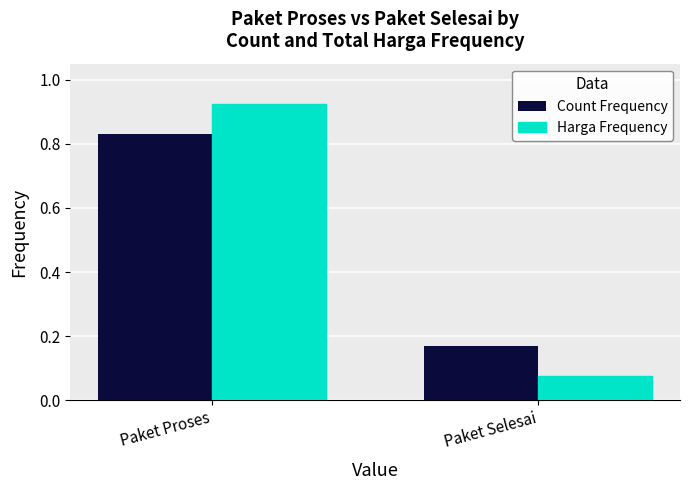

At which category is the sum across all series the highest?

Paket Proses